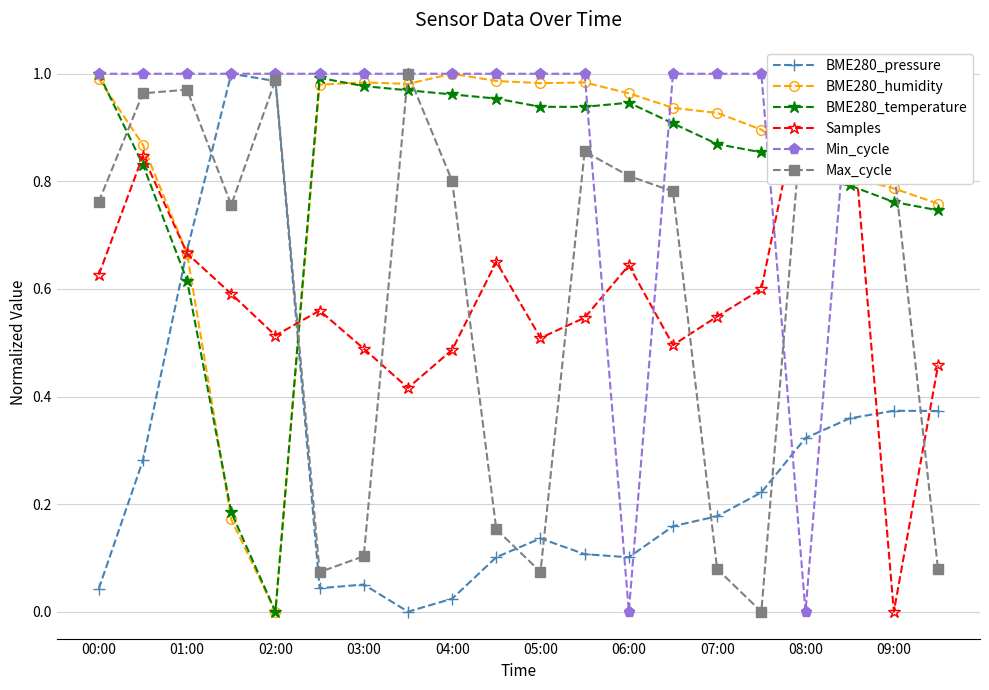

The Max_cycle series shows 1.2 at 09:00. True or false?

False